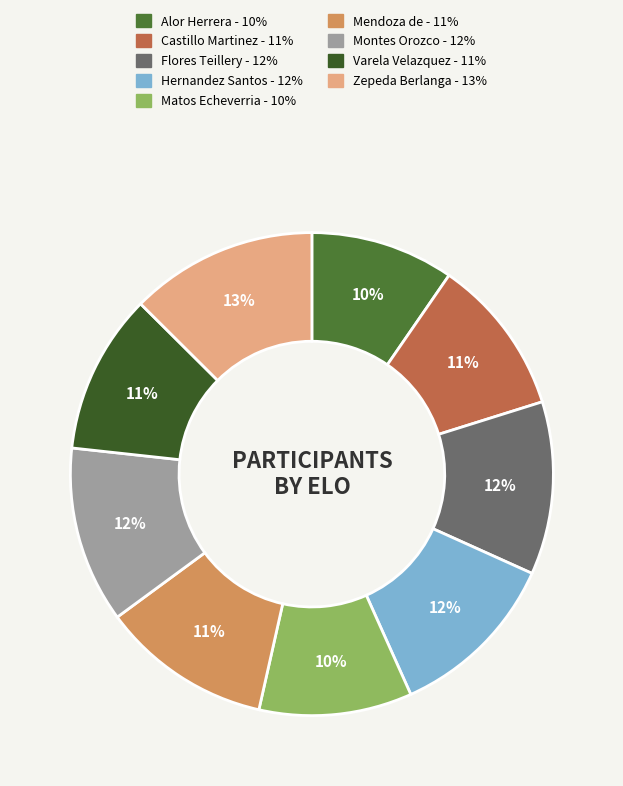

To the nearest percent, what is the difference between the largest and smallest slice percentages?

3%